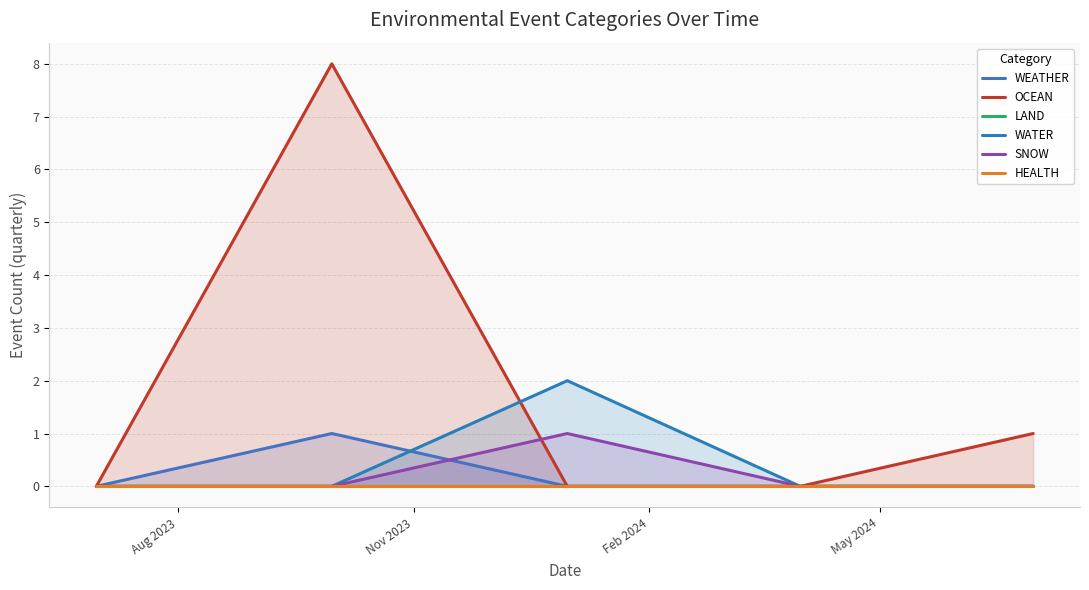

How many lines are shown in the chart?

6